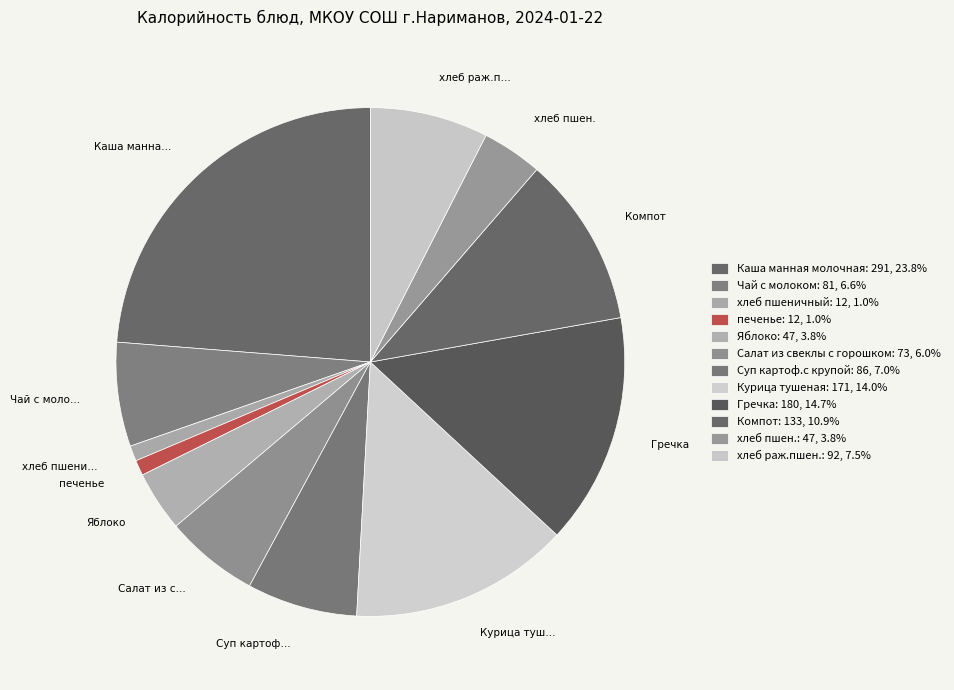

How many slices are in this pie chart?

12